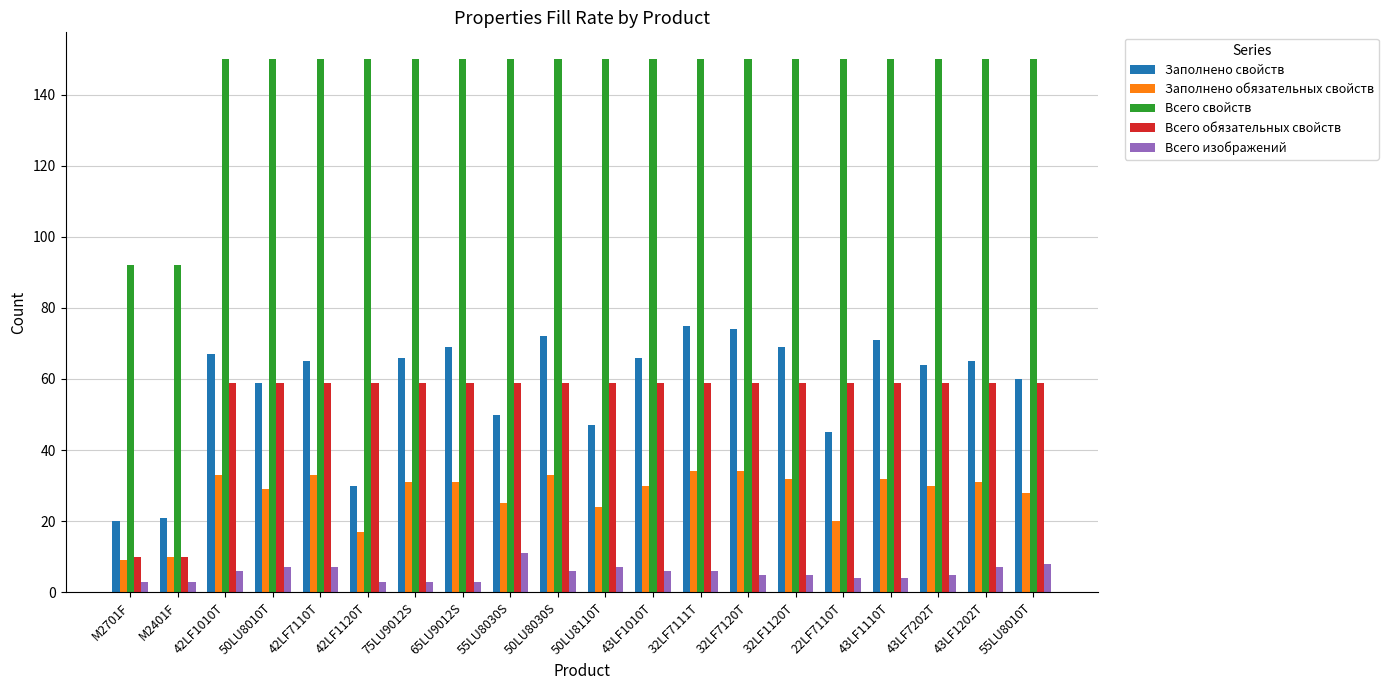

What is the sum of the Заполнено обязательных свойств values at M2701F and 50LU8030S?

42